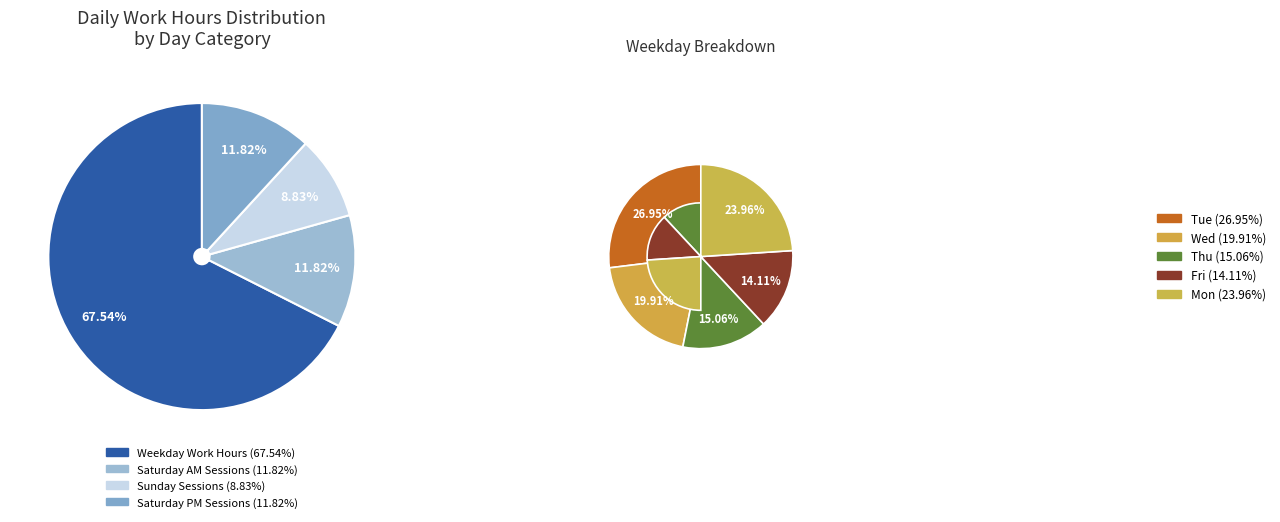

Which has a higher value, Sat or Mon?

Mon